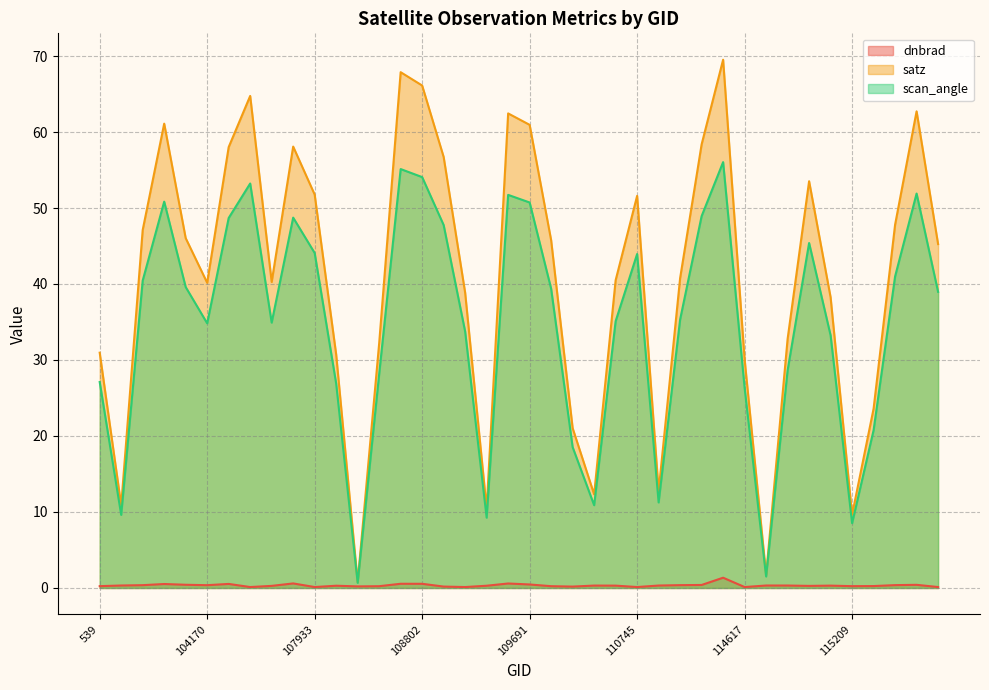

Reading left to right, transcribe all the data shown in this chart.

dnbrad: 0.2	0.3	0.4	0.5	0.4	0.4	0.5	0.1	0.3	0.6	0.1	0.3	0.2	0.2	0.6	0.6	0.2	0.1	0.3	0.6	0.5	0.2	0.2	0.3	0.3	0.1	0.3	0.4	0.4	1.4	0.1	0.3	0.3	0.3	0.3	0.2	0.3	0.4	0.4	0.1
satz: 31.0	10.9	47.1	61.1	46.0	40.2	58.0	64.7	40.3	58.1	51.8	30.7	0.8	32.2	67.9	66.1	56.7	38.8	10.5	62.4	60.9	45.8	21.0	12.3	40.5	51.6	12.7	40.8	58.4	69.5	30.1	1.7	32.8	53.5	38.2	9.6	23.6	47.8	62.7	45.3
scan_angle: 27.1	9.6	40.5	50.8	39.6	34.8	48.7	53.2	34.9	48.7	44.1	26.9	0.7	28.1	55.1	54.1	47.8	33.7	9.3	51.7	50.7	39.4	18.5	10.9	35.1	43.9	11.3	35.3	48.9	56.0	26.3	1.5	28.6	45.4	33.2	8.5	20.8	41.0	51.9	39.0